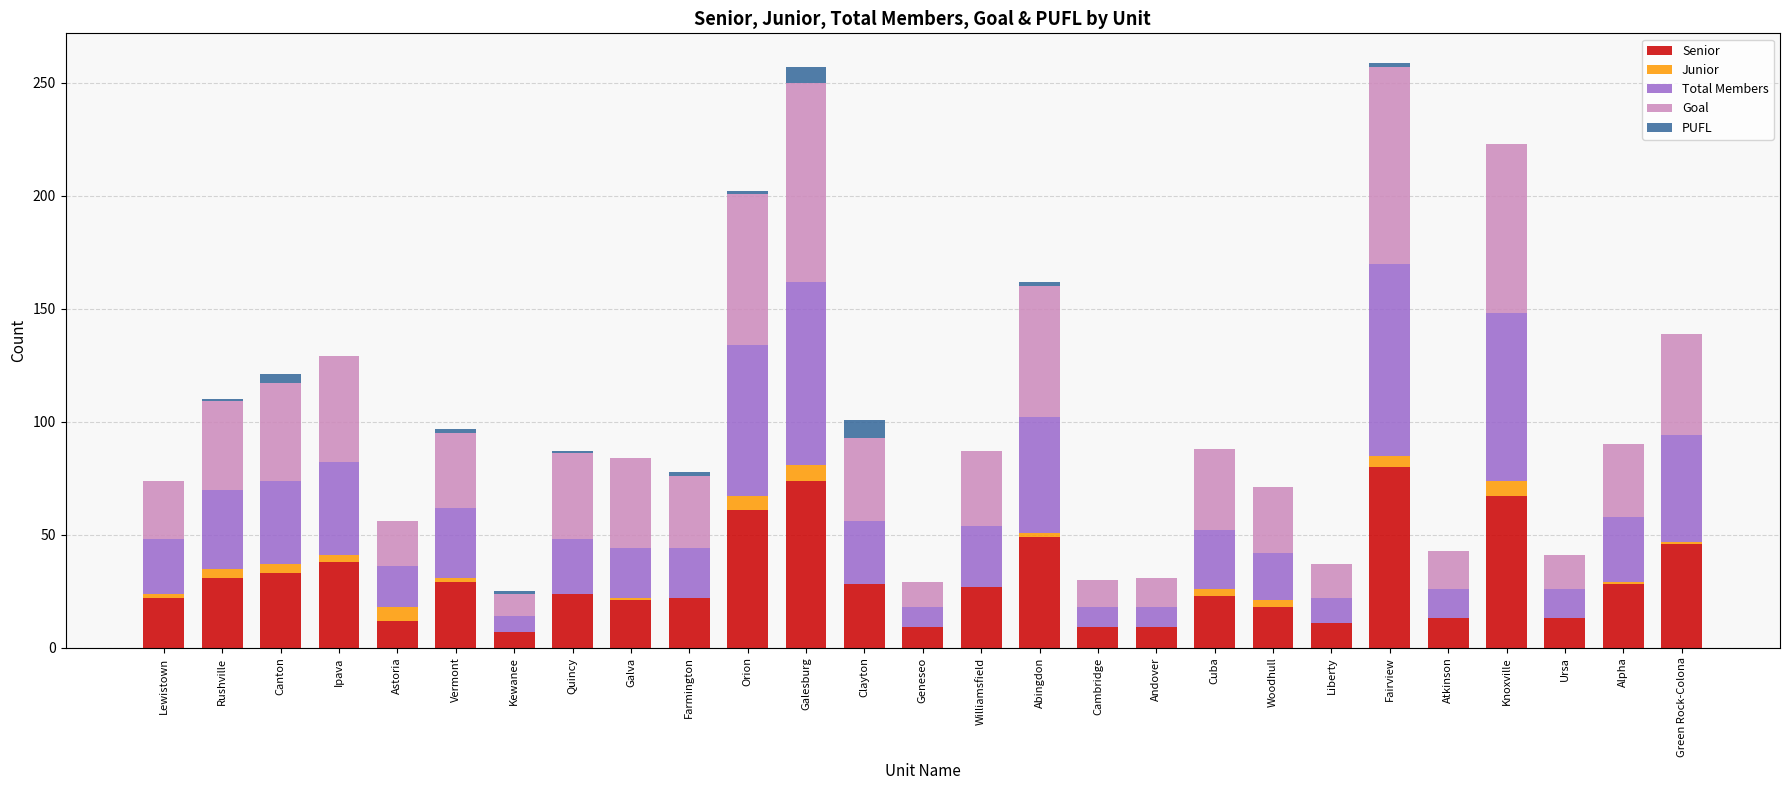

What is the maximum value for Senior?

80